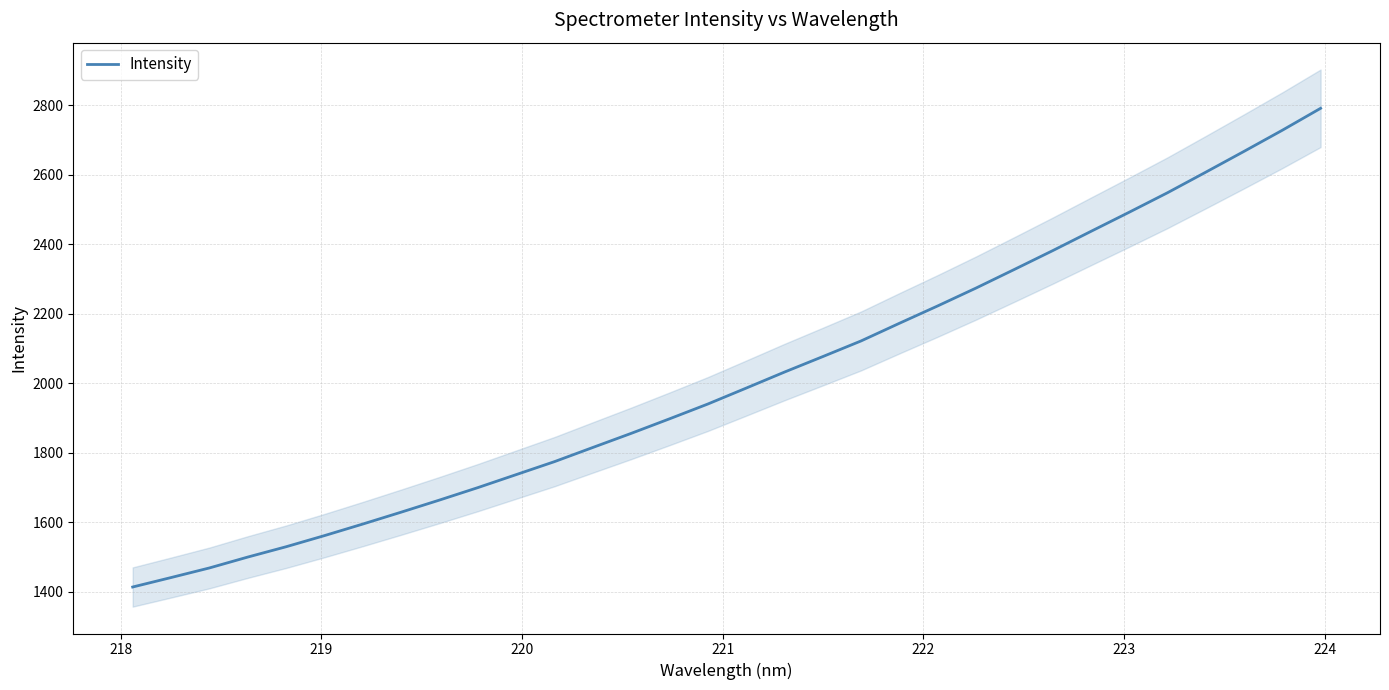

True or false: the data shows 628.3 at 221.

False